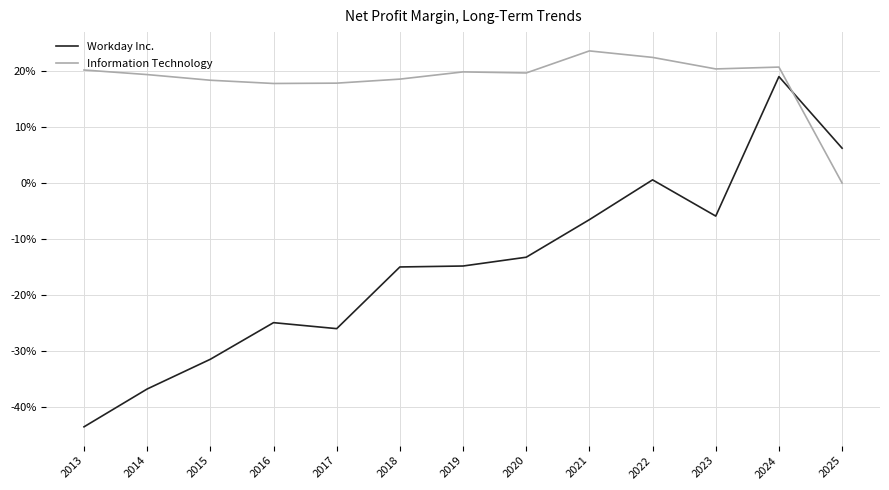

List the labels in order of Information Technology value, largest first.

2021, 2022, 2024, 2023, 2013, 2019, 2020, 2014, 2018, 2015, 2017, 2016, 2025